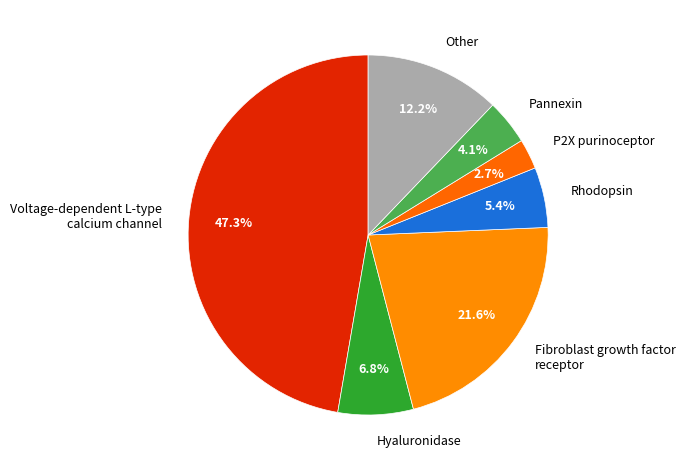

To the nearest percent, what percentage of the pie is Fibroblast growth factor receptor?

22%